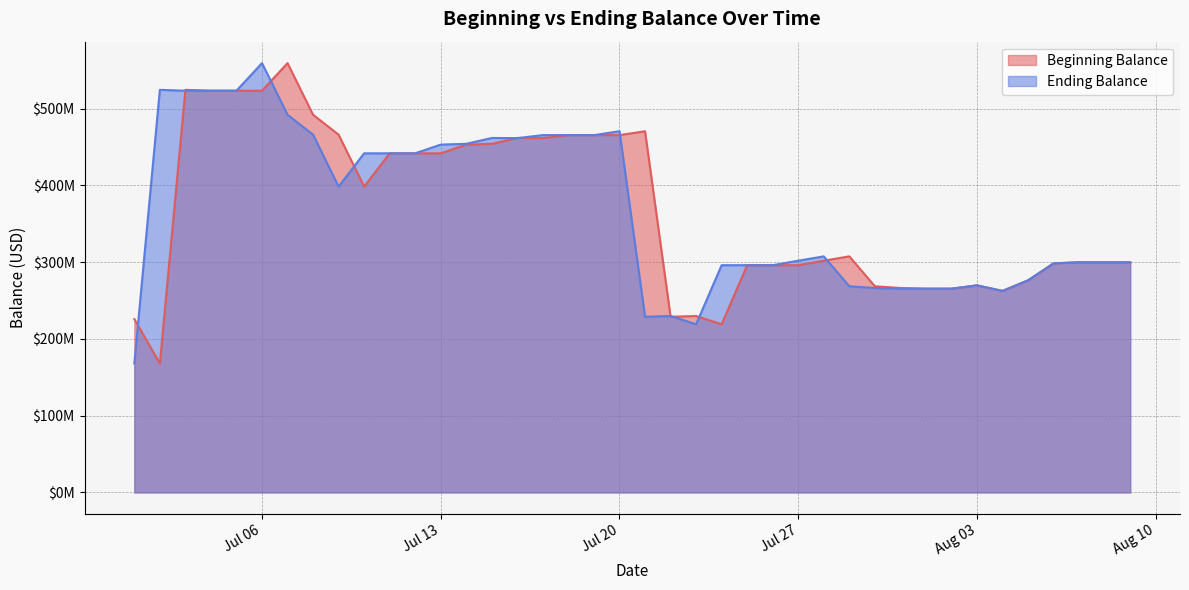

Rank the series at Jul 13 from lowest to highest value.

Beginning Balance, Ending Balance